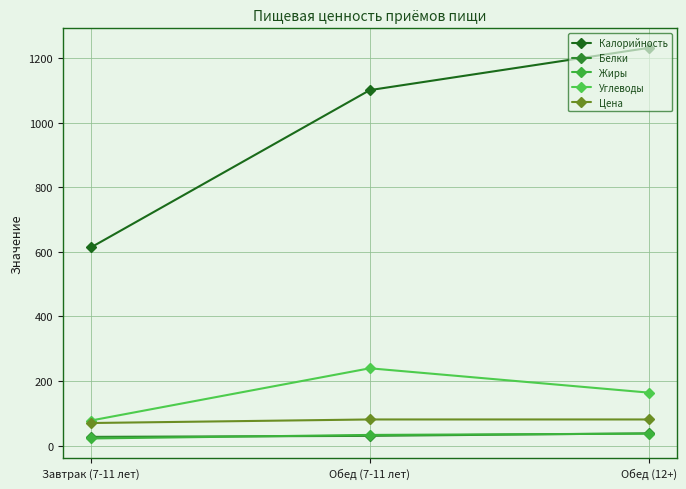

How many data points in Цена are less than 80?

1